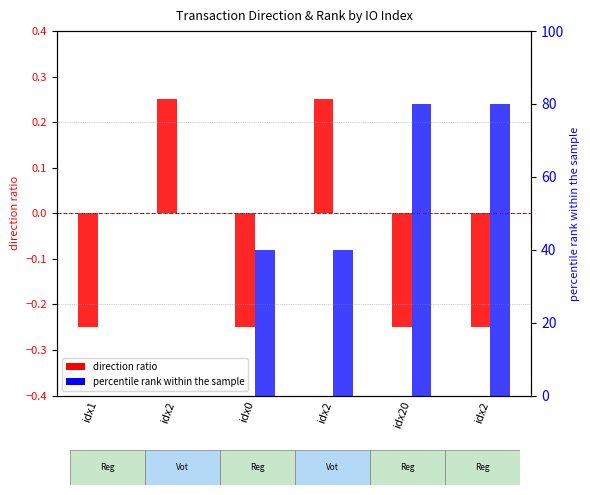

What is the greatest value displayed?

80.0